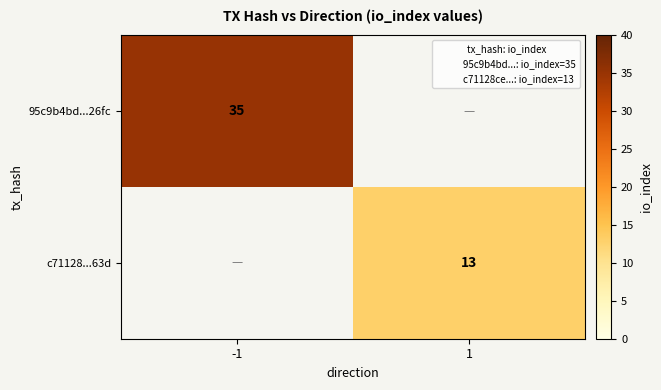

Is the value of 95c9b4bd...26fc at -1 greater than the value of c71128...63d at -1?

No